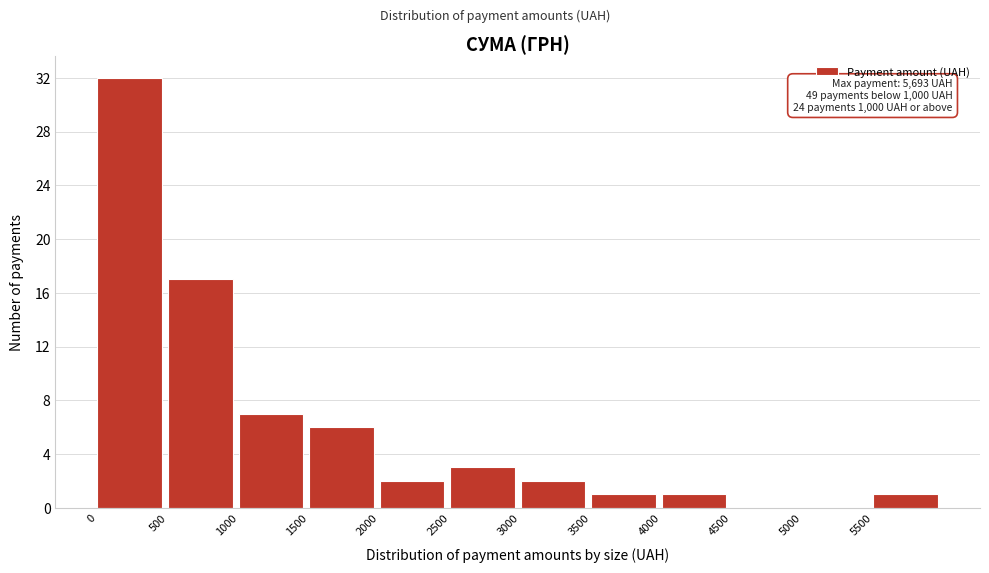

Which range on the x-axis has the tallest bar?

0 to 500